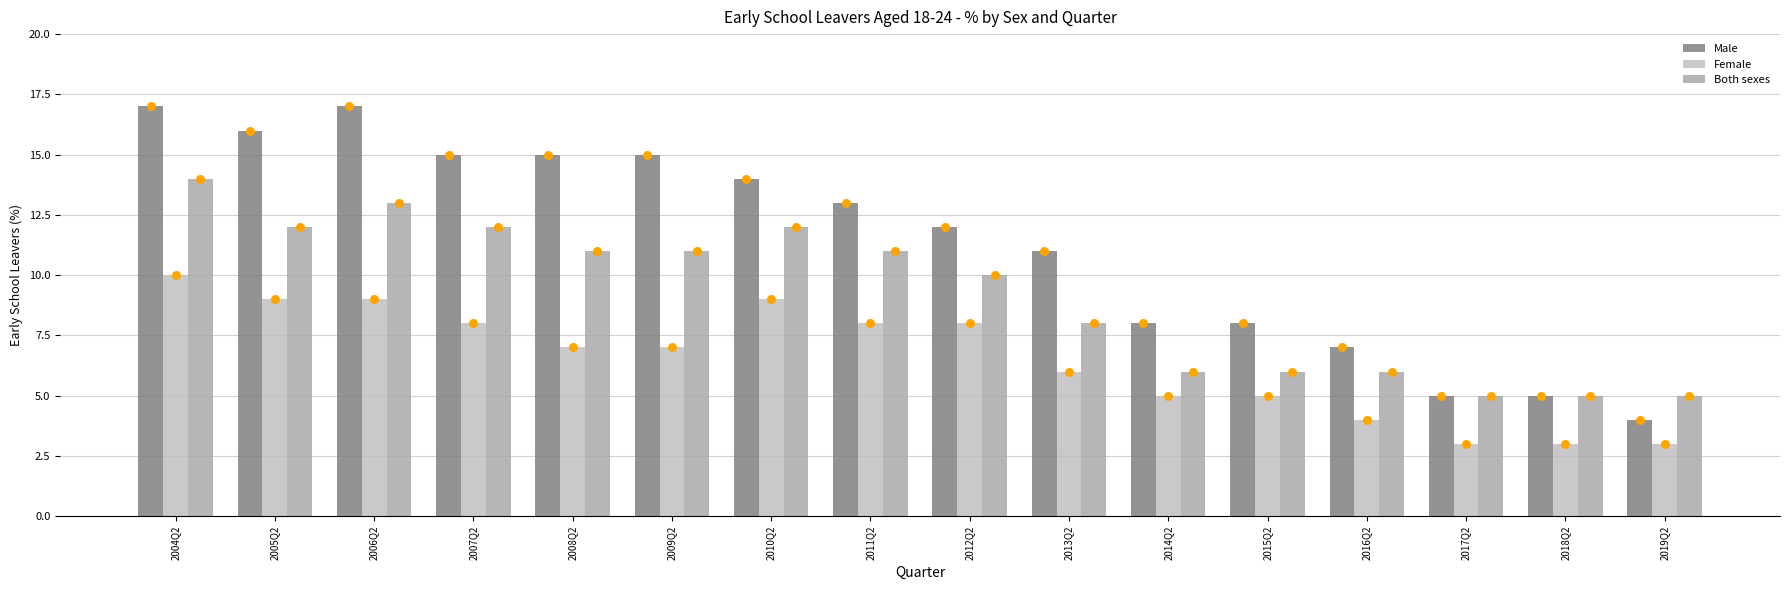

What are all the series names shown in the legend?

Male, Female, Both sexes